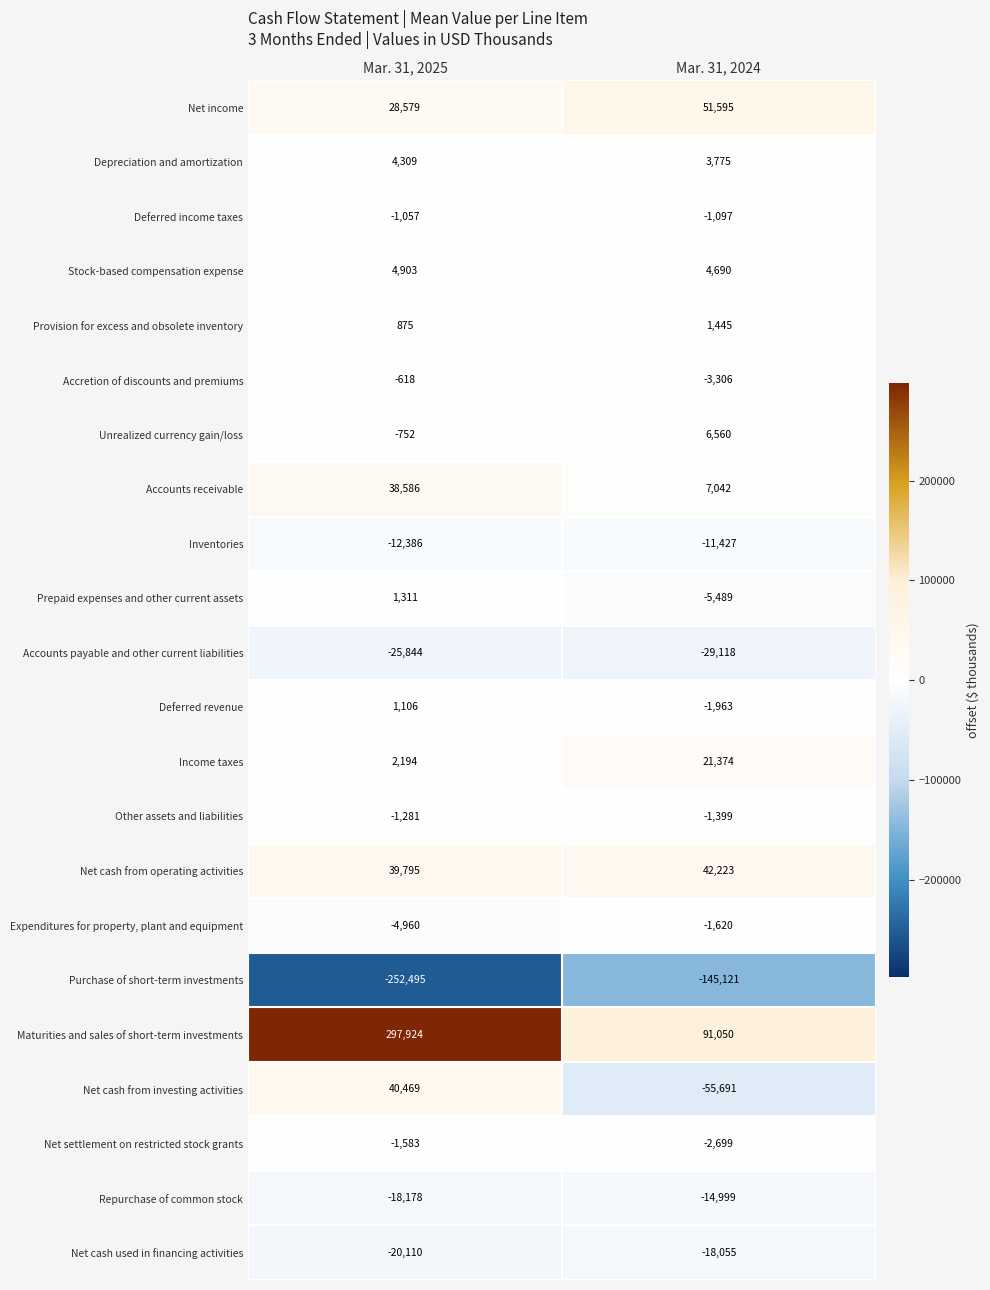

At which category is the sum across all series the highest?

Mar. 31, 2025